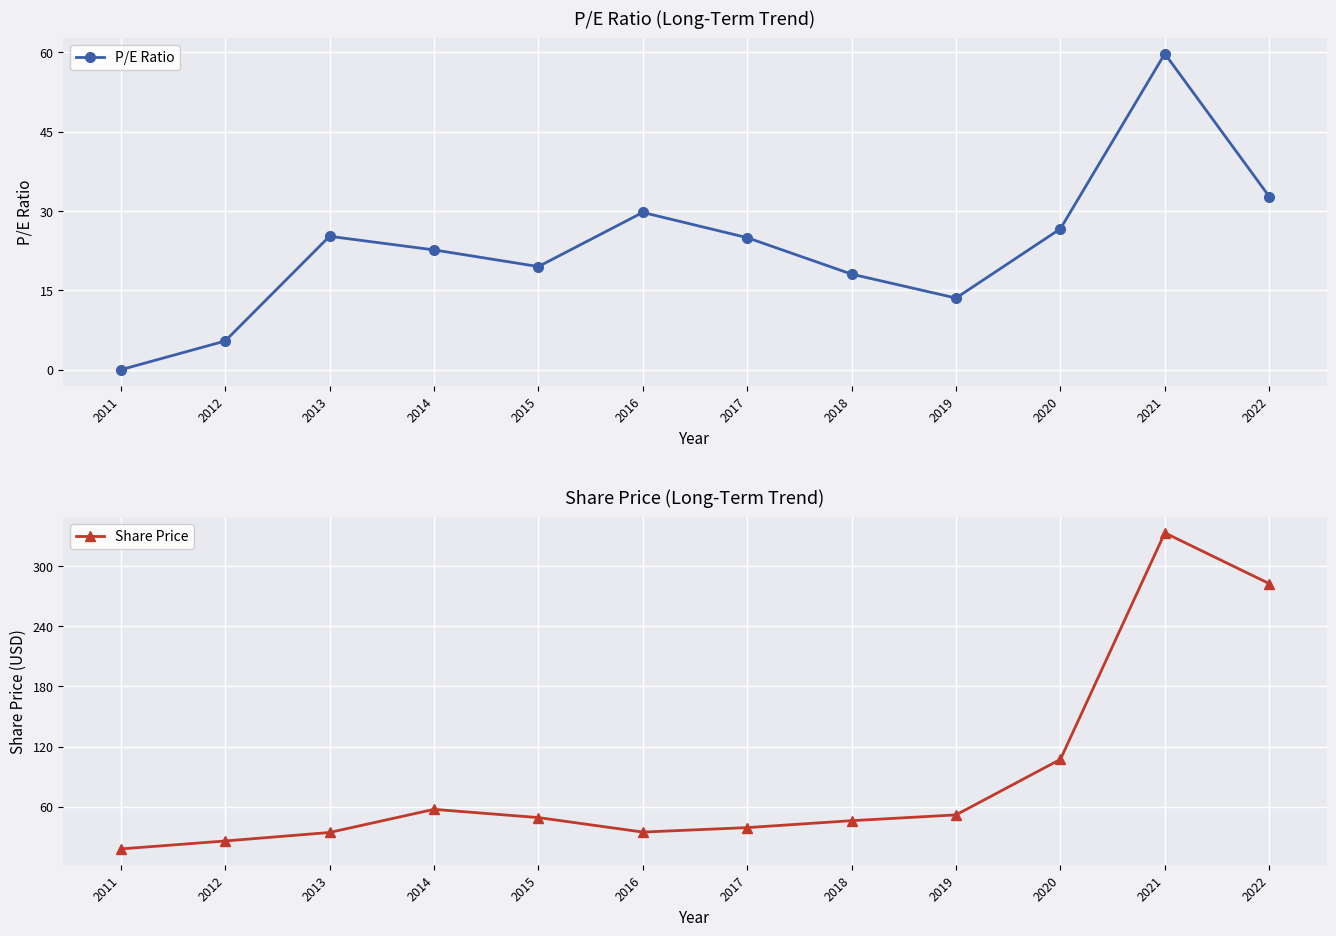

Rank the series at 2013 from lowest to highest value.

P/E Ratio, Share Price